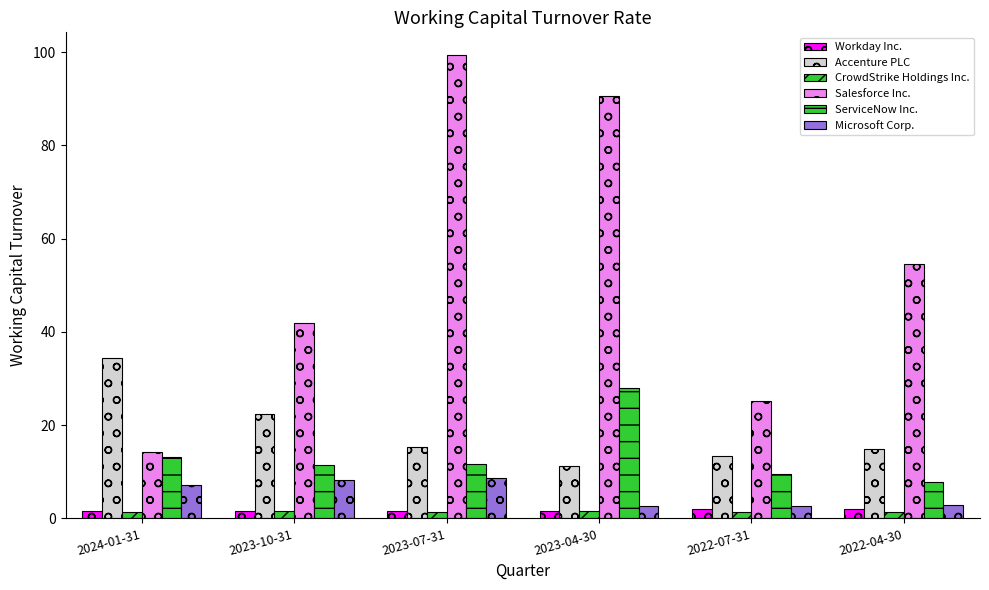

Rank the series by their maximum value, from highest to lowest.

Salesforce Inc., Accenture PLC, ServiceNow Inc., Microsoft Corp., Workday Inc., CrowdStrike Holdings Inc.